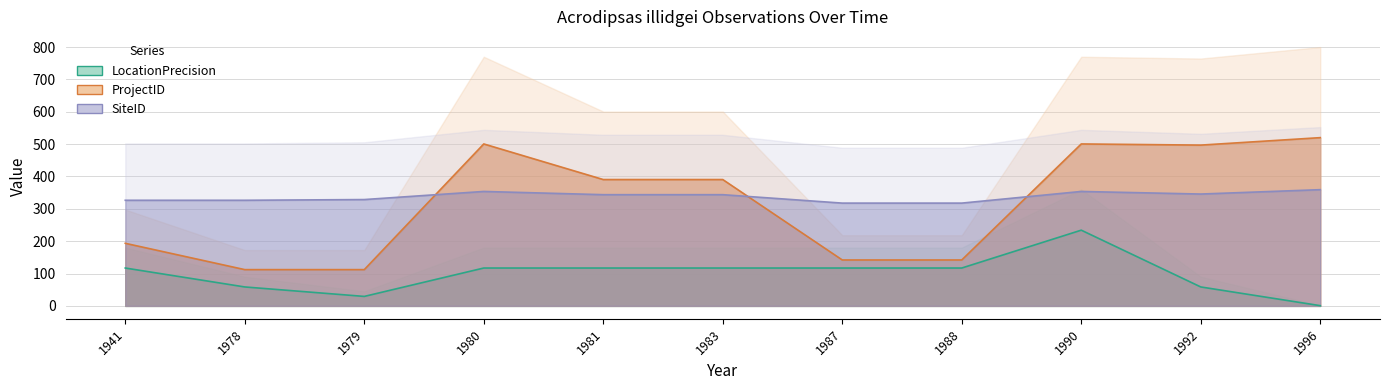

Which label corresponds to the largest value in the chart?

1996